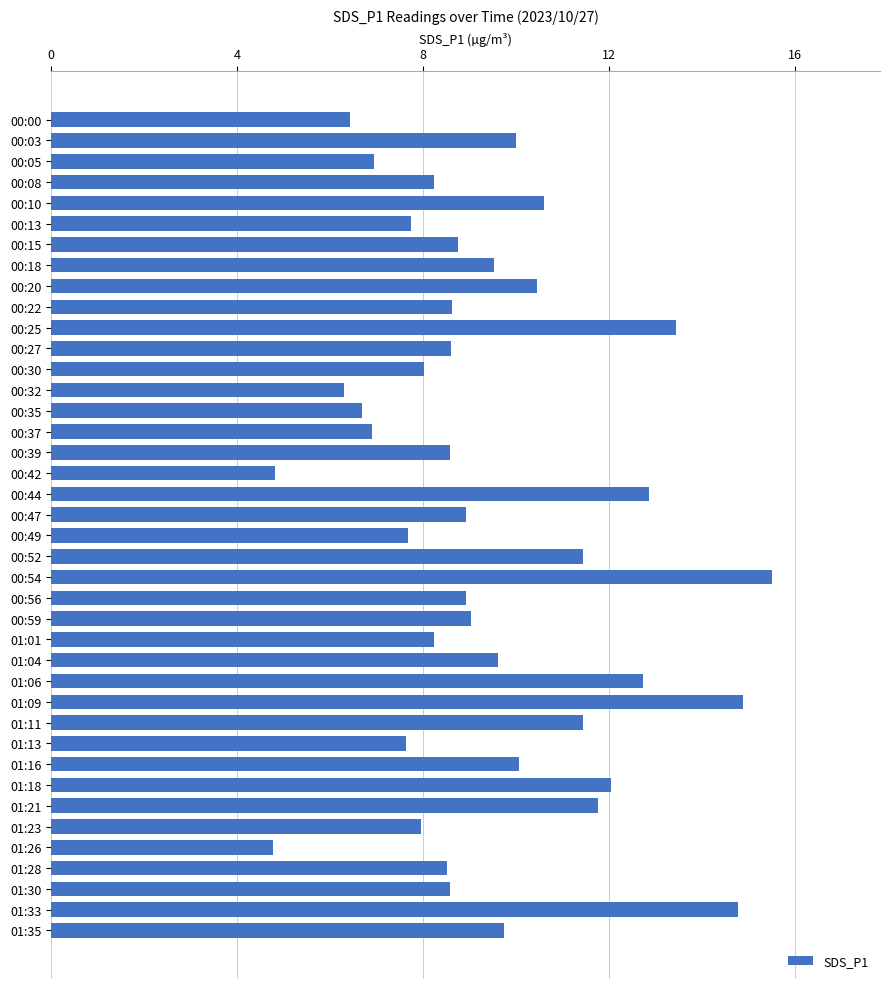

What is the label of the 36th bar from the top?

01:26